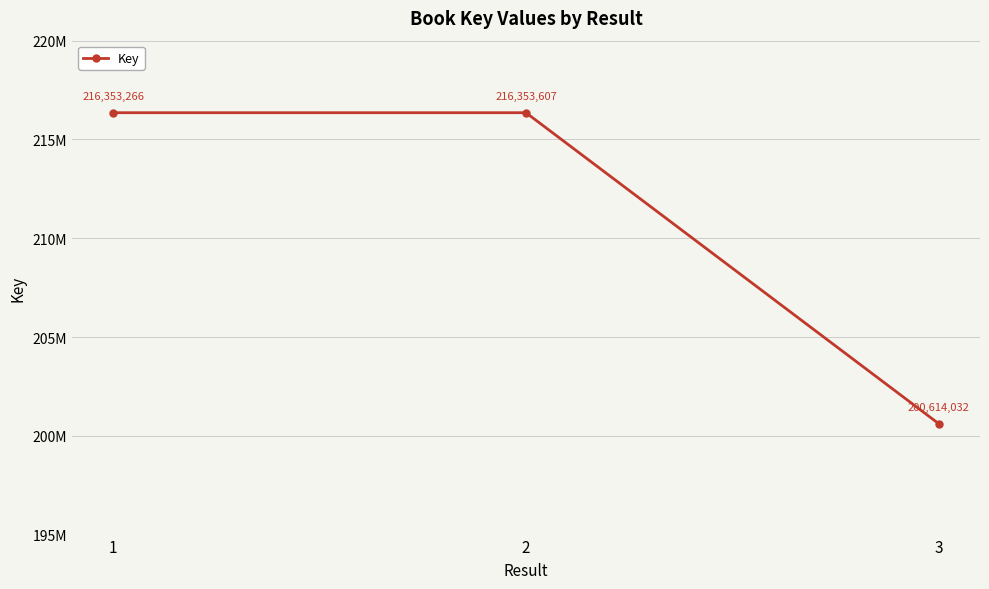

Between 3 and 2, which is larger?

2